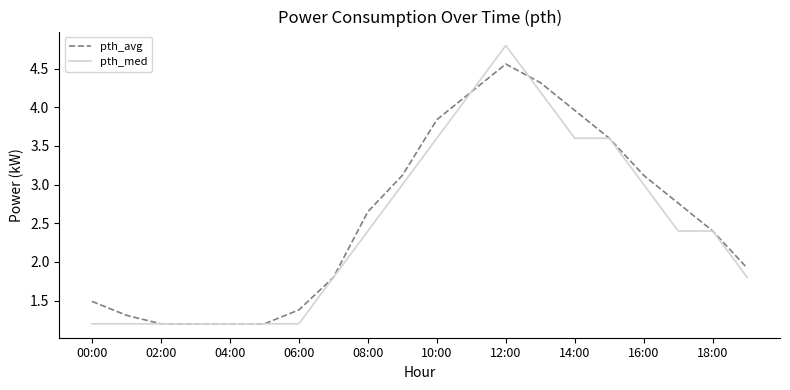

What is the minimum value shown in the chart?

1.2